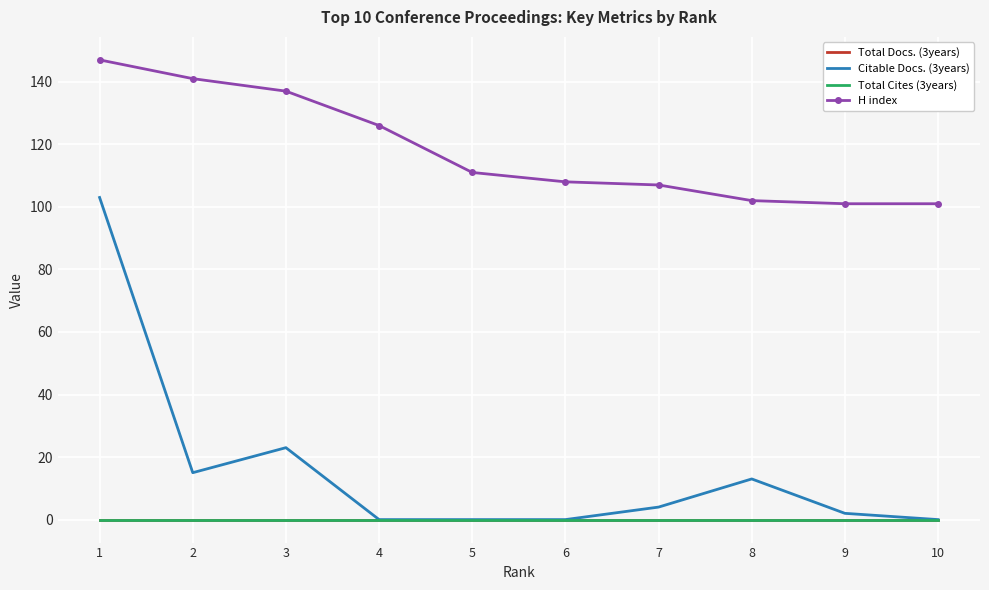

Reading left to right, list all the values displayed in this chart.

Total Docs. (3years): 0	0	0	0	0	0	0	0	0	0
Citable Docs. (3years): 103	15	23	0	0	0	4	13	2	0
Total Cites (3years): 0	0	0	0	0	0	0	0	0	0
H index: 147	141	137	126	111	108	107	102	101	101